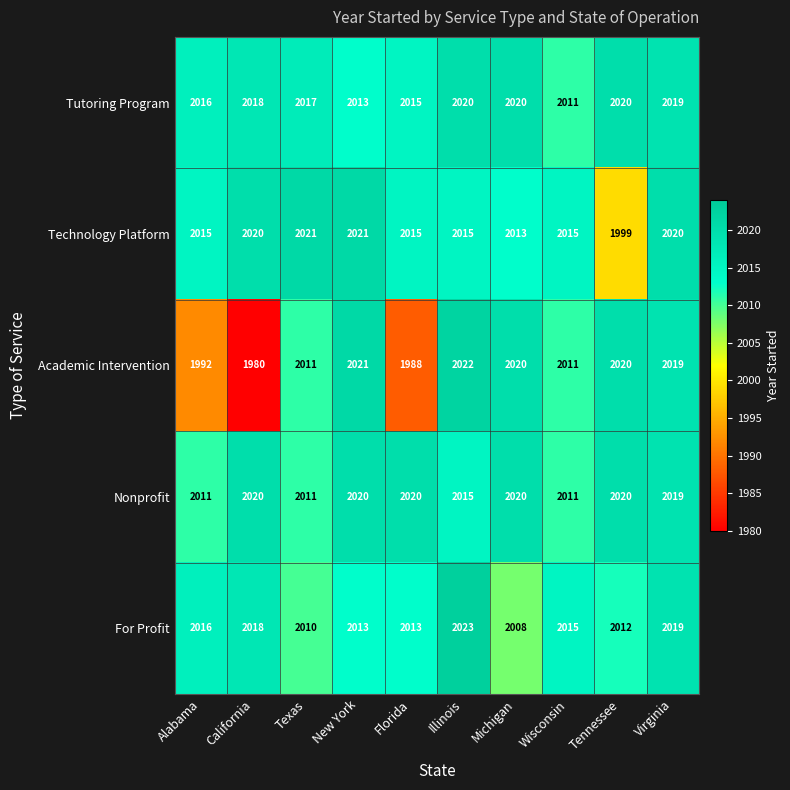

Read the Tutoring Program value at Virginia.

2019